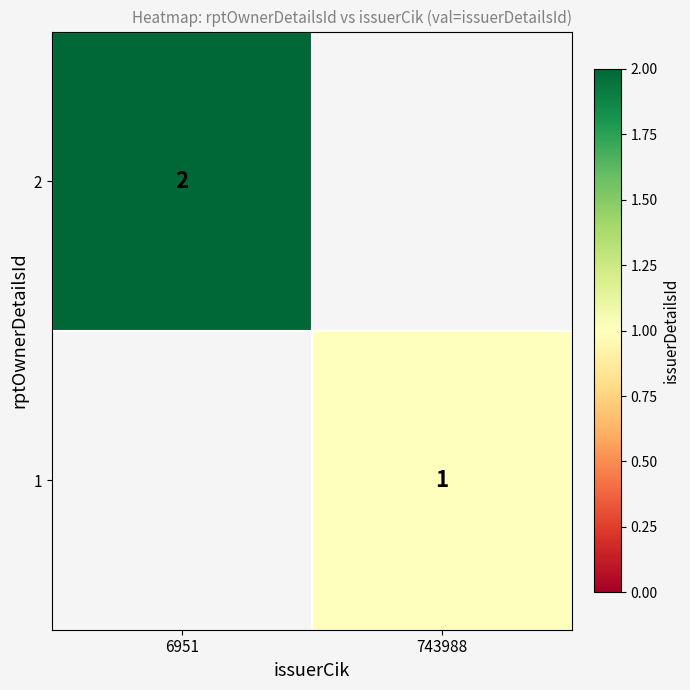

The 2 series shows 2 at 6951. True or false?

True